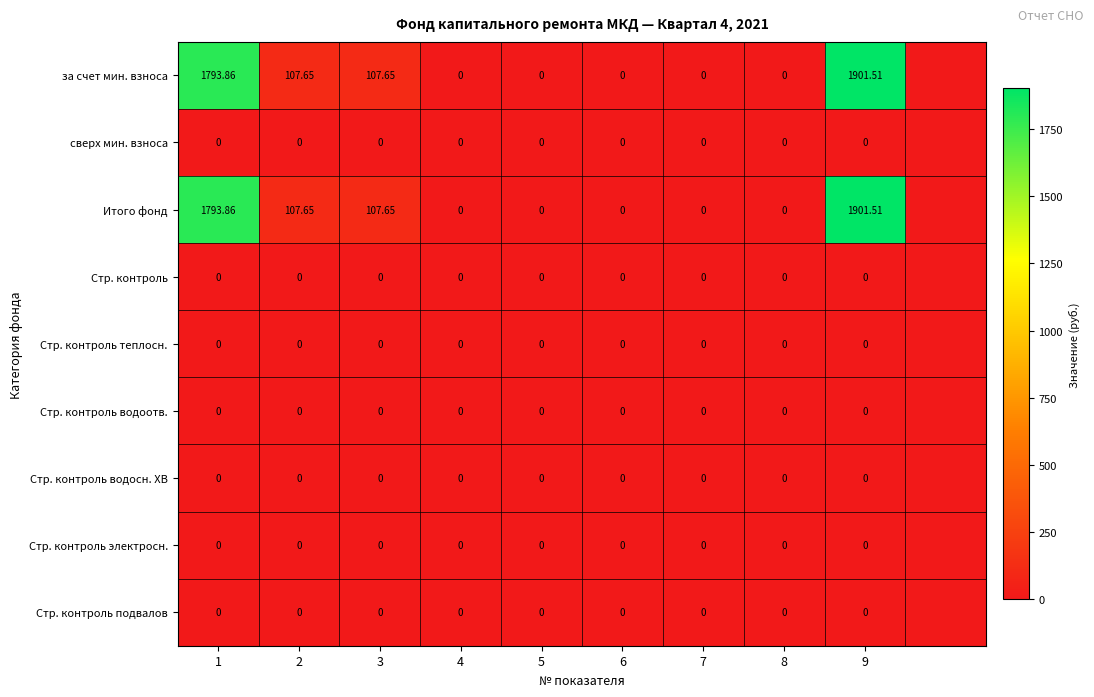

Is the value of Итого фонд at 9 greater than the value of Стр. контроль теплосн. at 2?

Yes